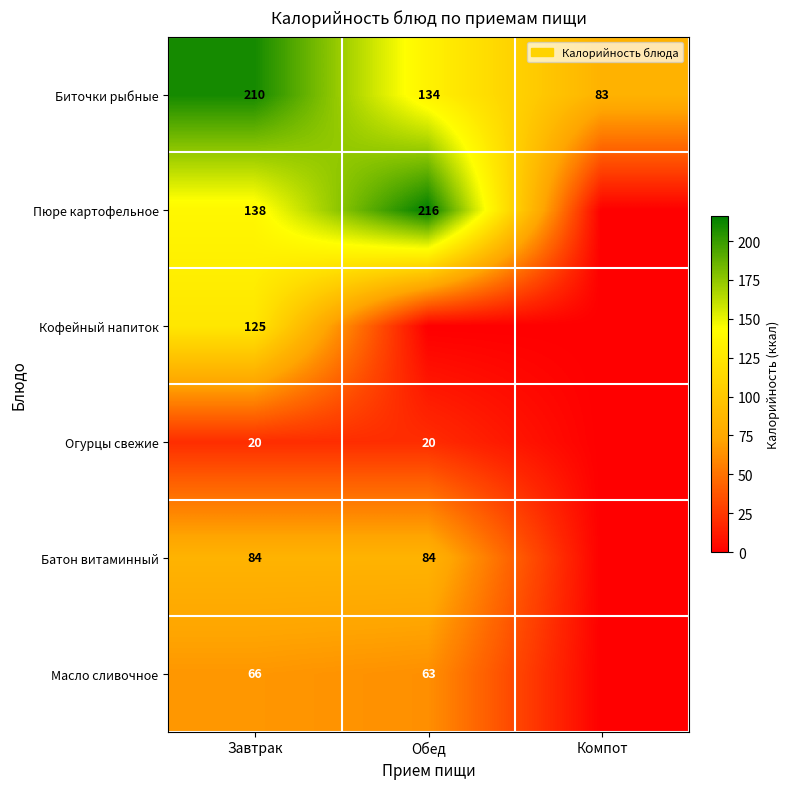

What is the total value across all series at Завтрак?

643